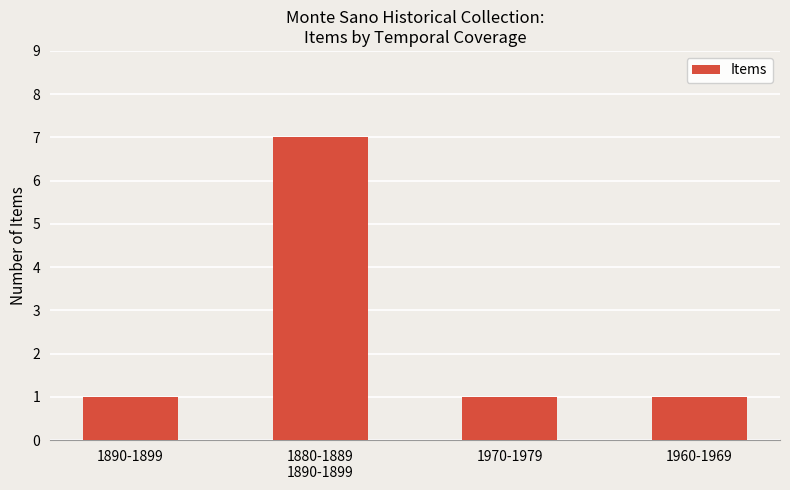

True or false: the data shows 0 at 1890-1899.

False